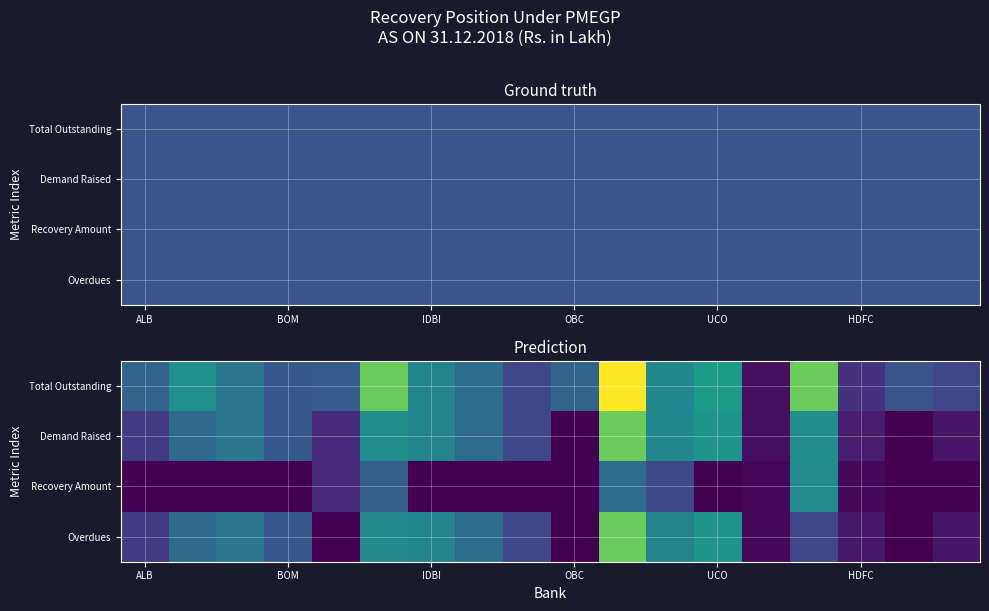

Which series has the widest spread of values?

Total Outstanding